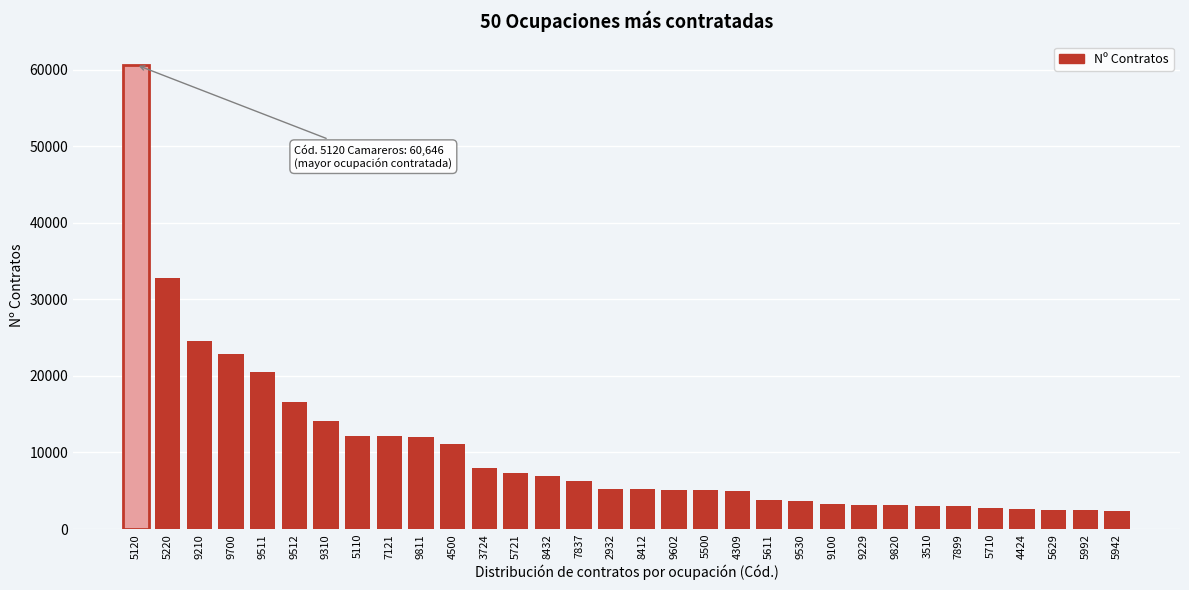

Approximately how many times larger is the value at 3724 compared to 9602?

1.5